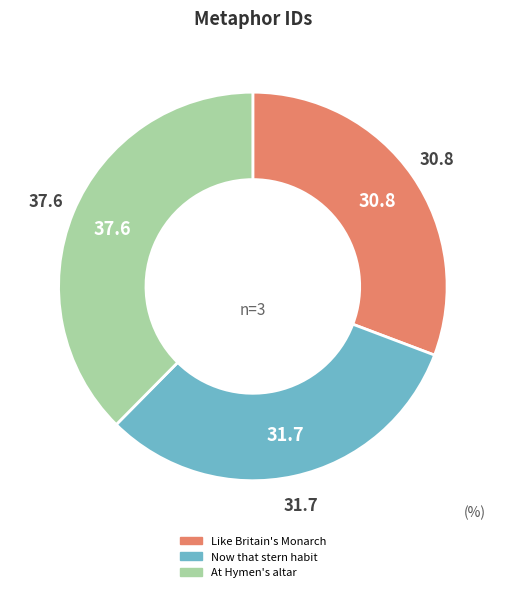

Does Like Britain's Monarch account for over 50% of the chart?

No